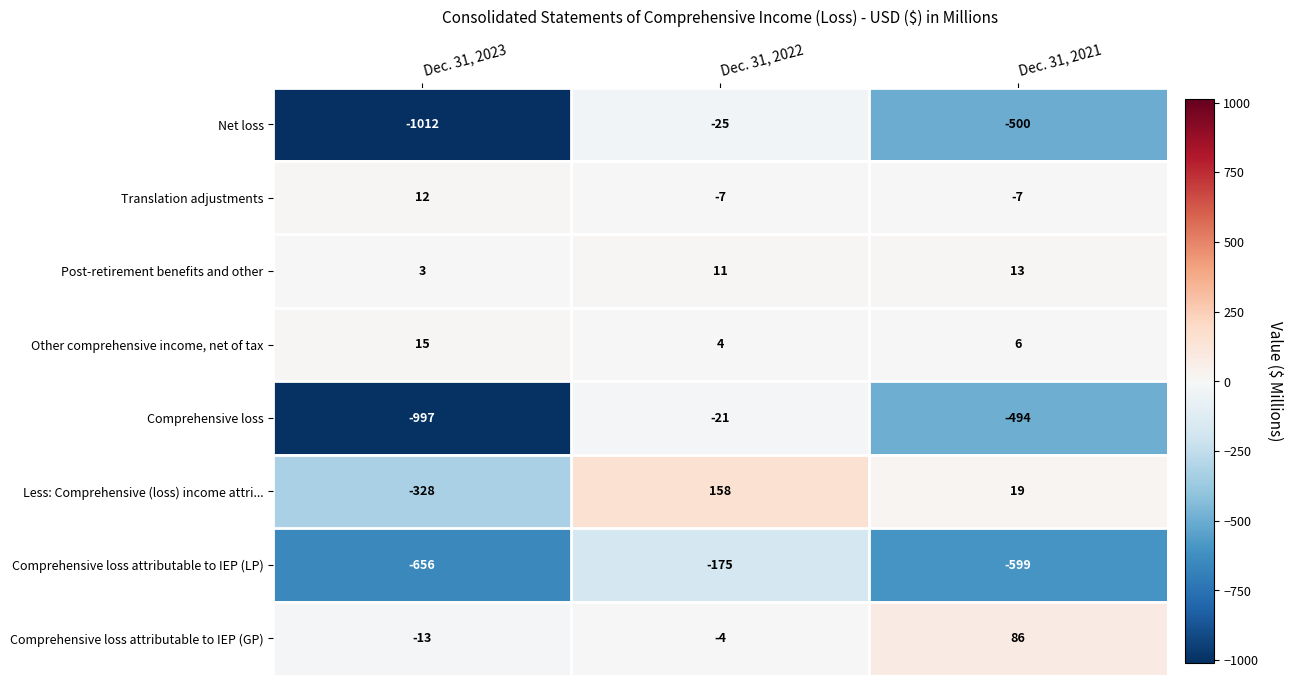

Rank the series by their maximum value, from highest to lowest.

Less: Comprehensive (loss) income attri..., Comprehensive loss attributable to IEP (GP), Other comprehensive income, net of tax, Post-retirement benefits and other, Translation adjustments, Comprehensive loss, Net loss, Comprehensive loss attributable to IEP (LP)